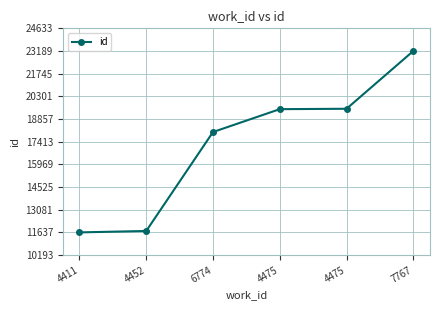

What is the change in value from 6774 to 4475?

+1456